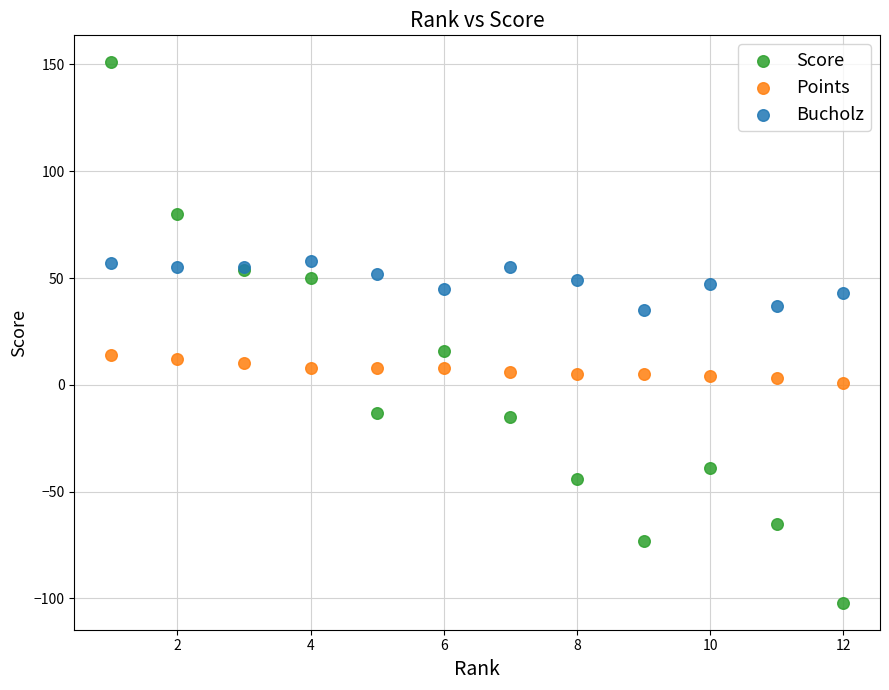

Which series contains the lowest Y value?

Score